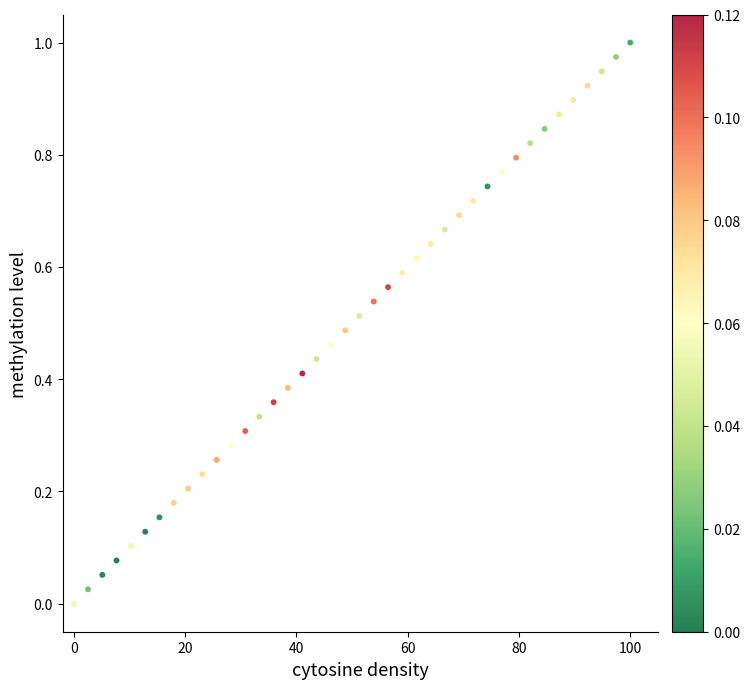

What is the range of X values (max minus min)?

100.0